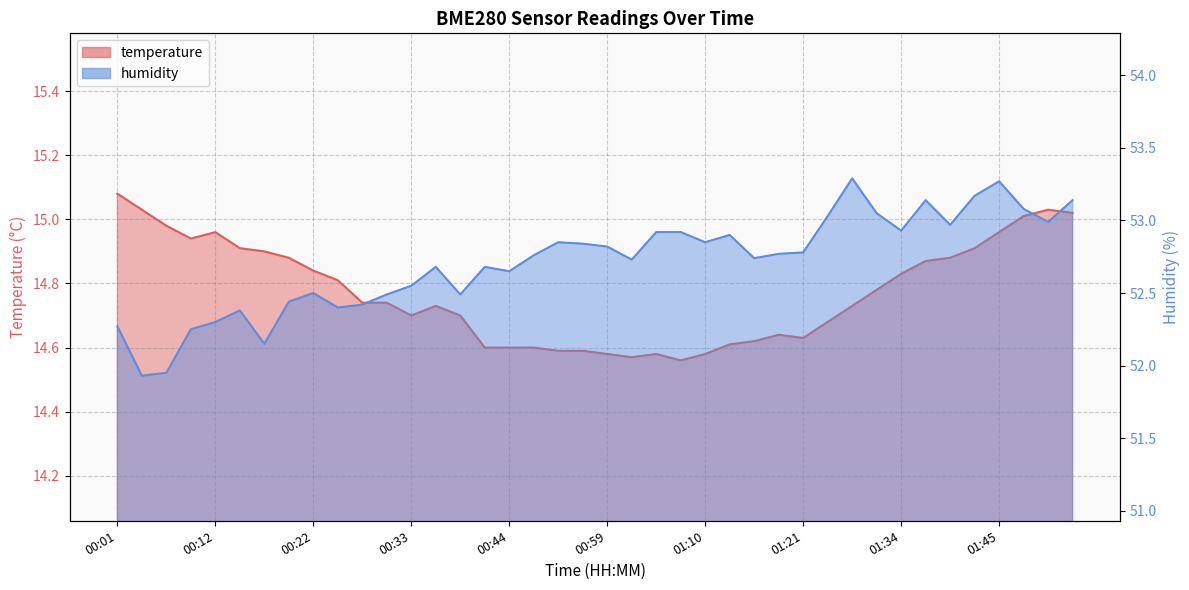

Is the value of temperature at 00:04 greater than the value of humidity at 00:09?

No